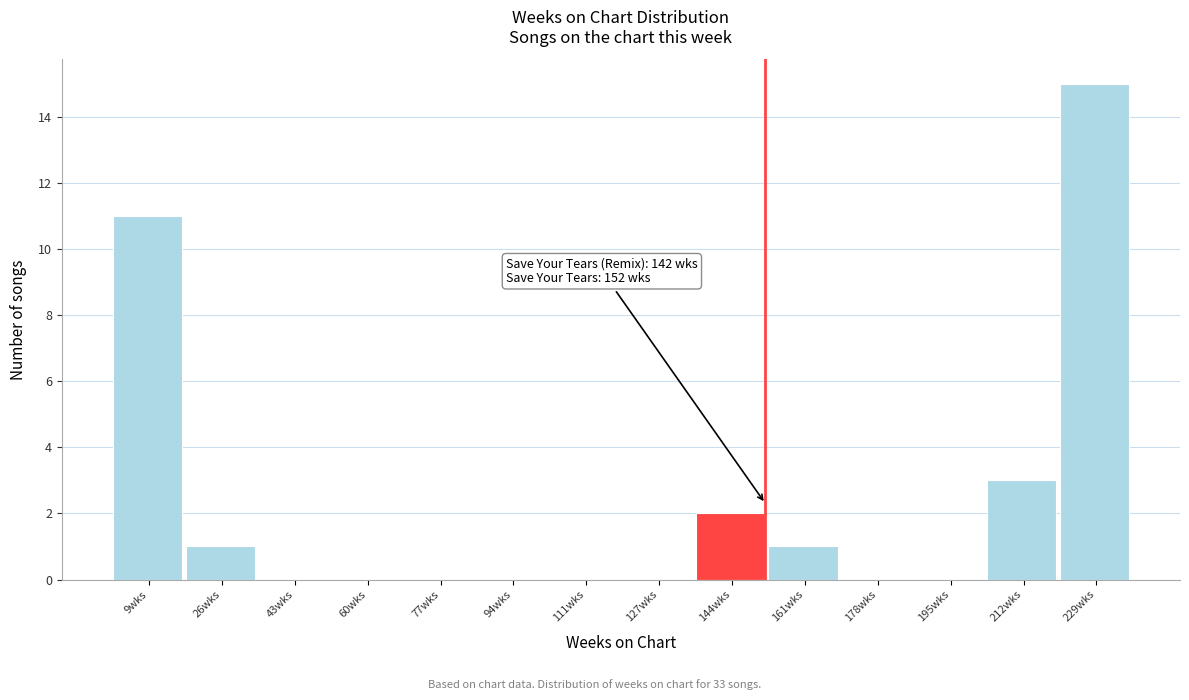

Over which range of the x-axis is the bar tallest?

220 to 238